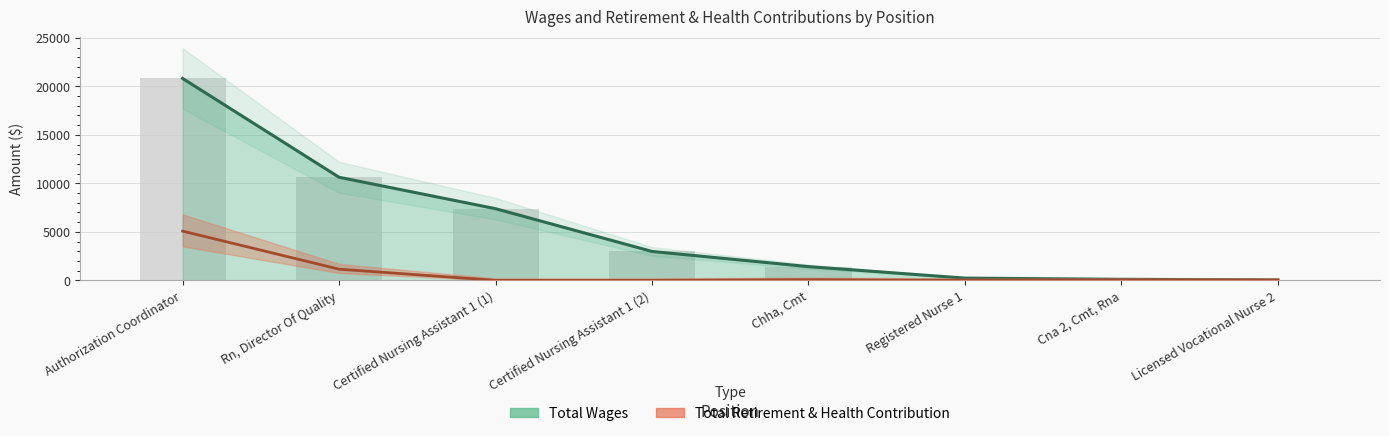

List the labels in order of Total Wages value, smallest first.

Licensed Vocational Nurse 2, Cna 2, Cmt, Rna, Registered Nurse 1, Chha, Cmt, Certified Nursing Assistant 1 (2), Certified Nursing Assistant 1 (1), Rn, Director Of Quality, Authorization Coordinator